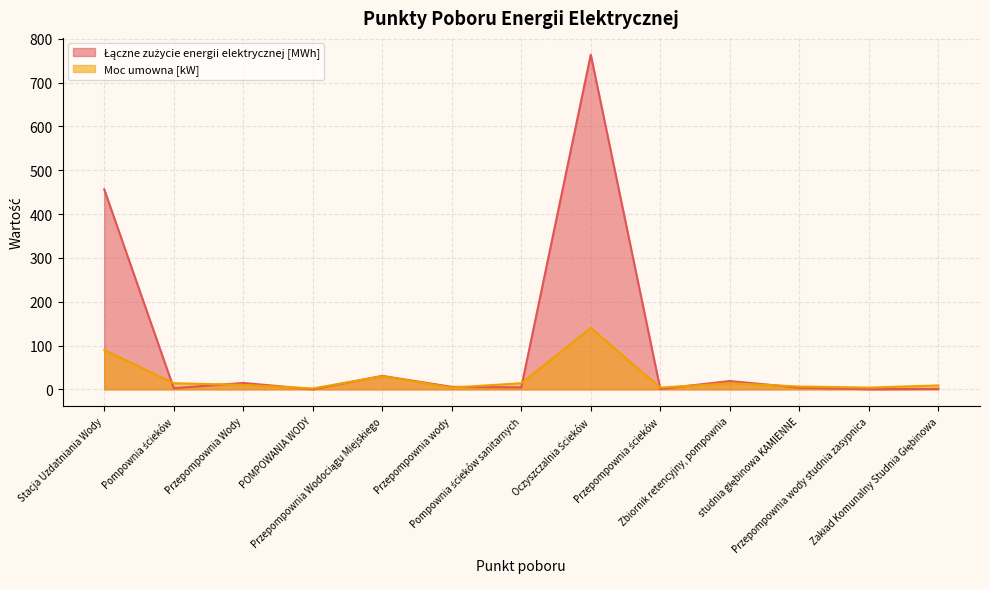

Between Przepompownia Wodociągu Miejskiego and Pompownia ścieków sanitarnych, which is larger?

Przepompownia Wodociągu Miejskiego